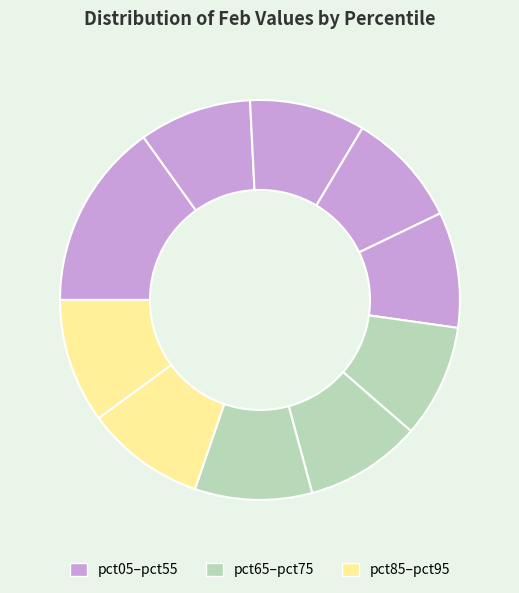

Count the number of slices in the pie.

10